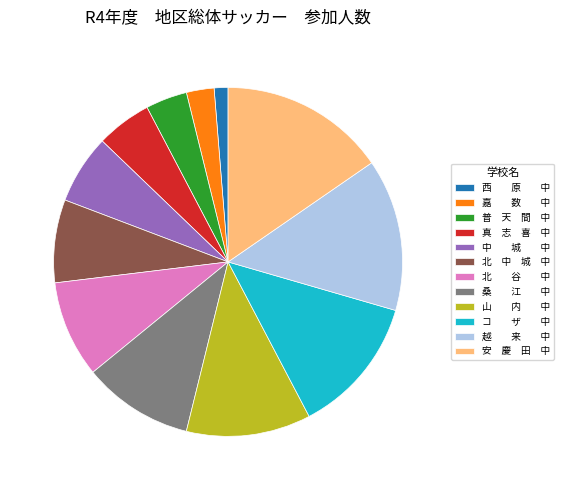

True or false: 普 天 間 中 accounts for 4% of the total.

True